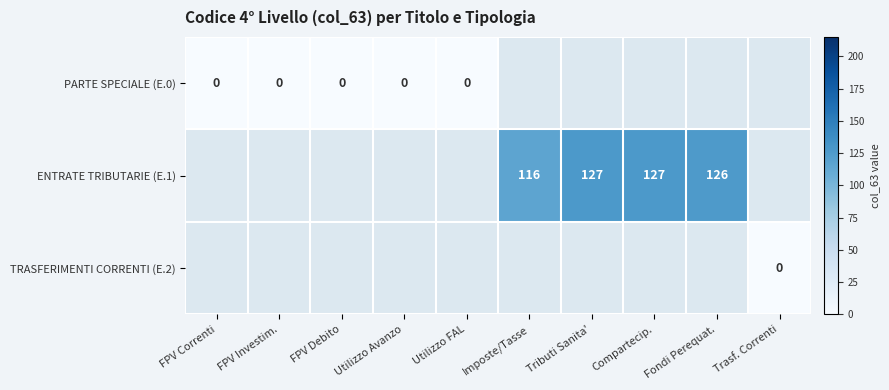

At how many categories does at least one series exceed 51?

4